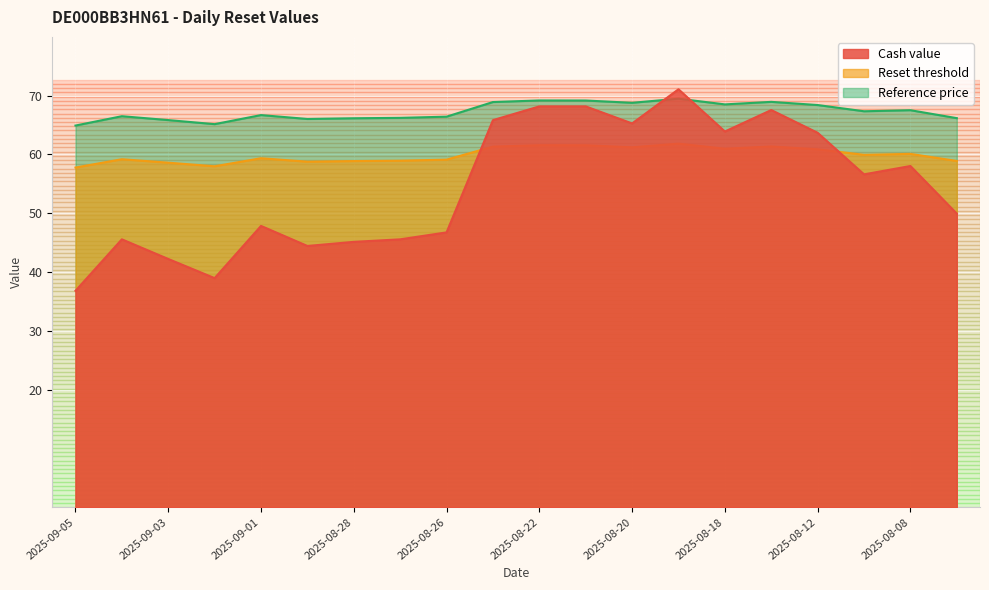

What is the total value across all series at 2025-08-18?

193.4